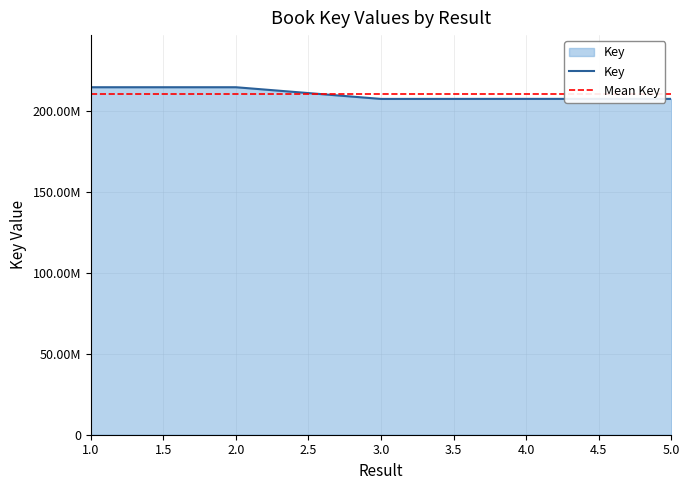

True or false: the data shows 331543410 at 5.

False